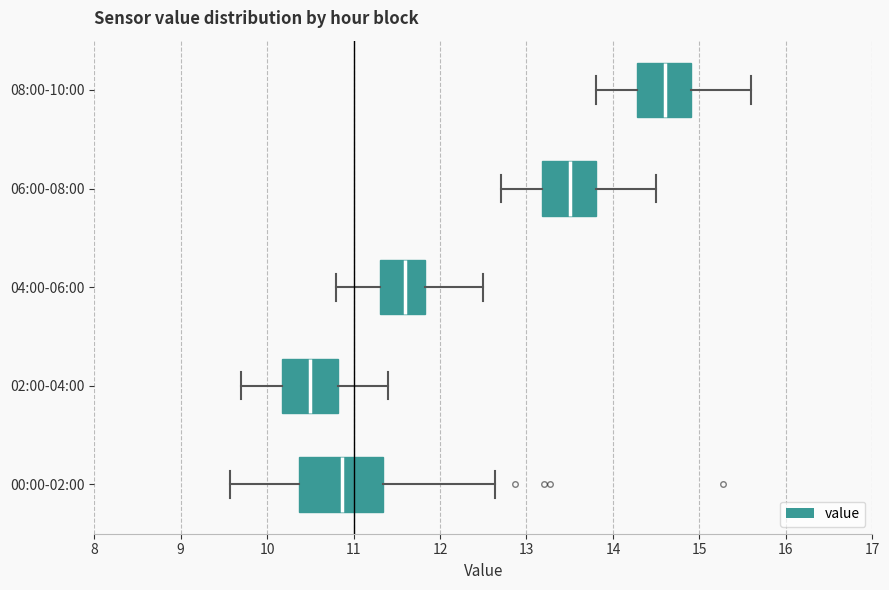

Which box's median line is the furthest to the left?

02:00-04:00